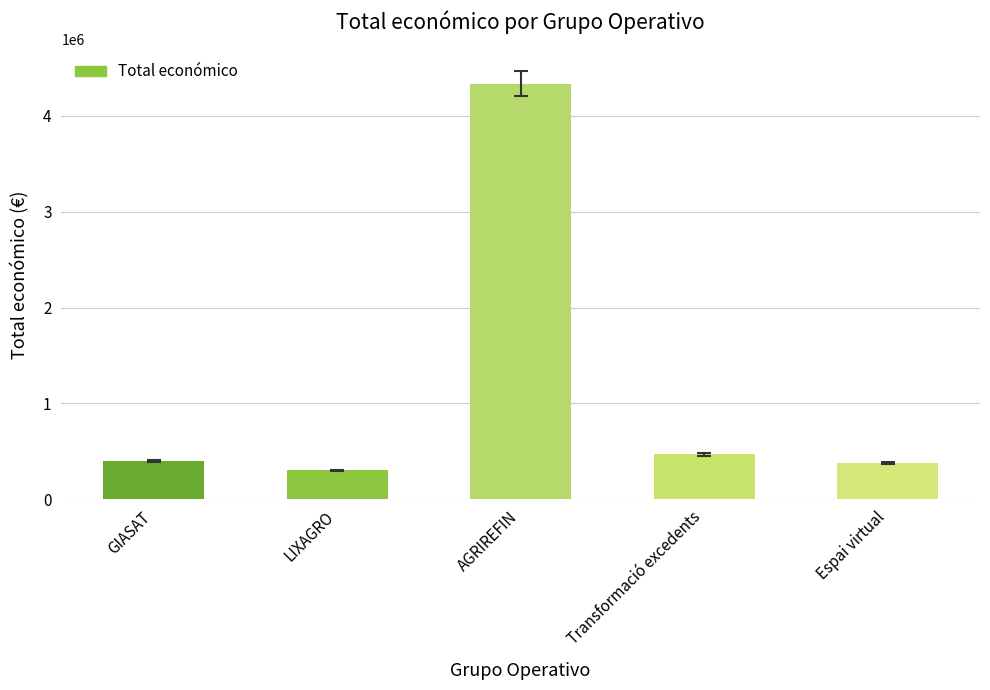

What is the sum of all values?

5879212